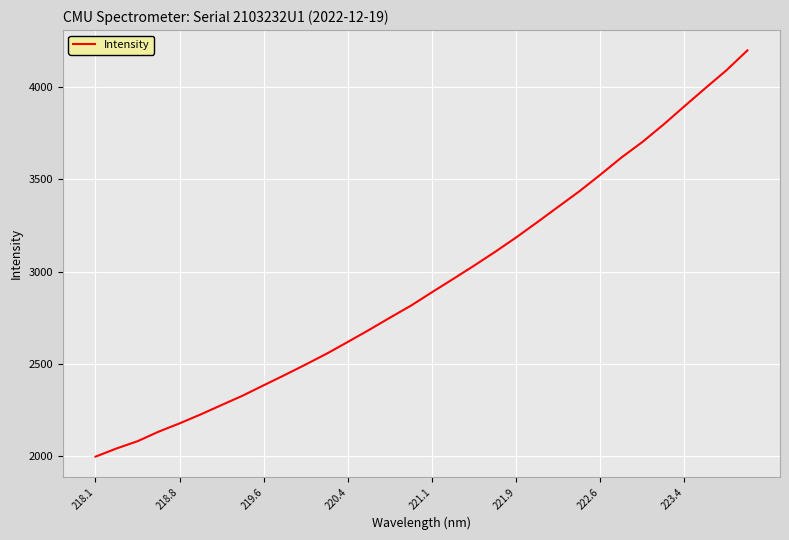

What is the maximum value shown in the chart?

4200.7